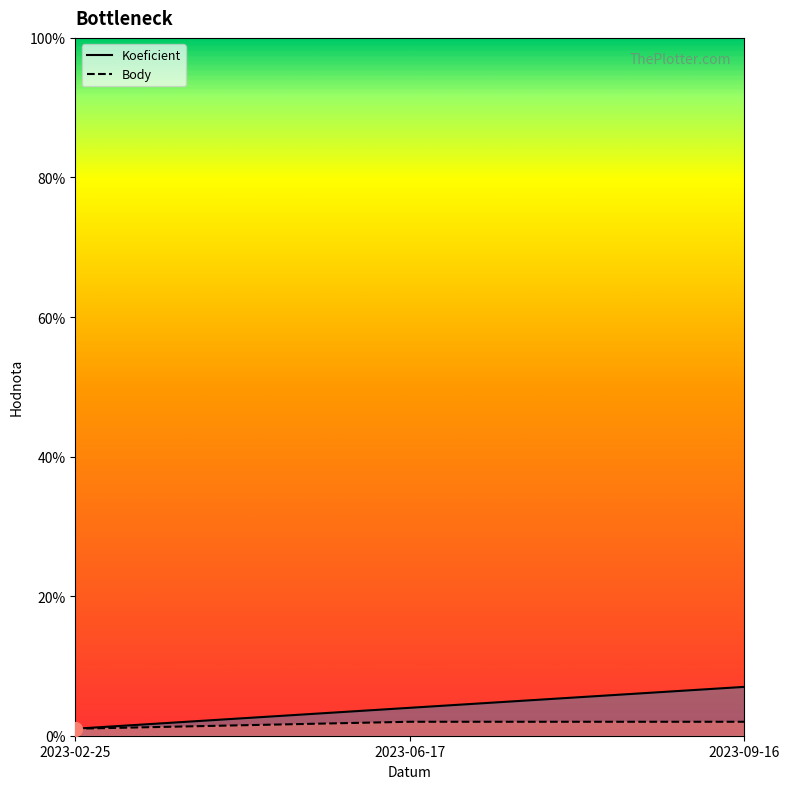

What is the average value of the Body series?

2